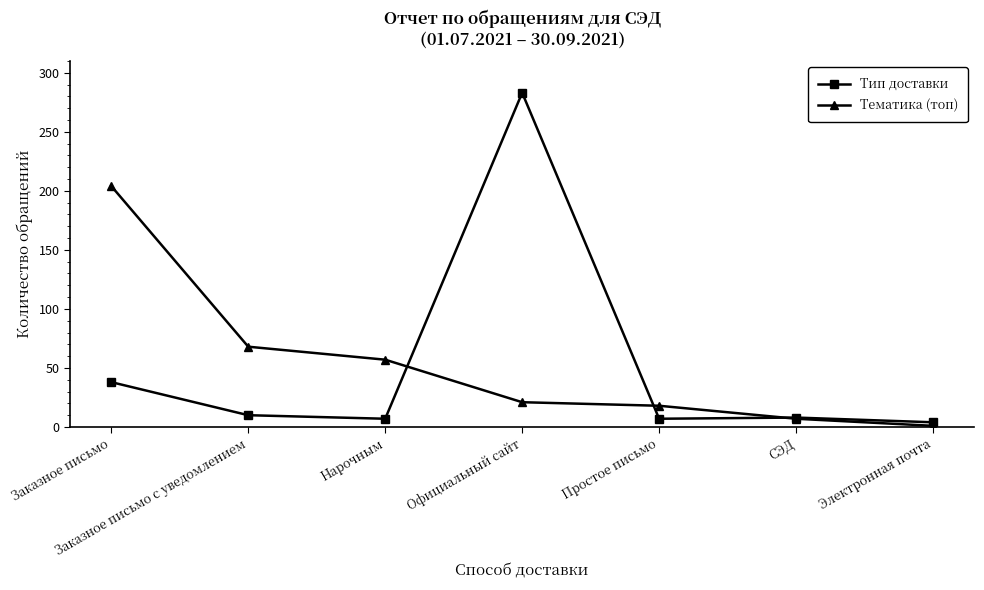

In Тип доставки, how many points are lower than both neighbors (excluding endpoints)?

2